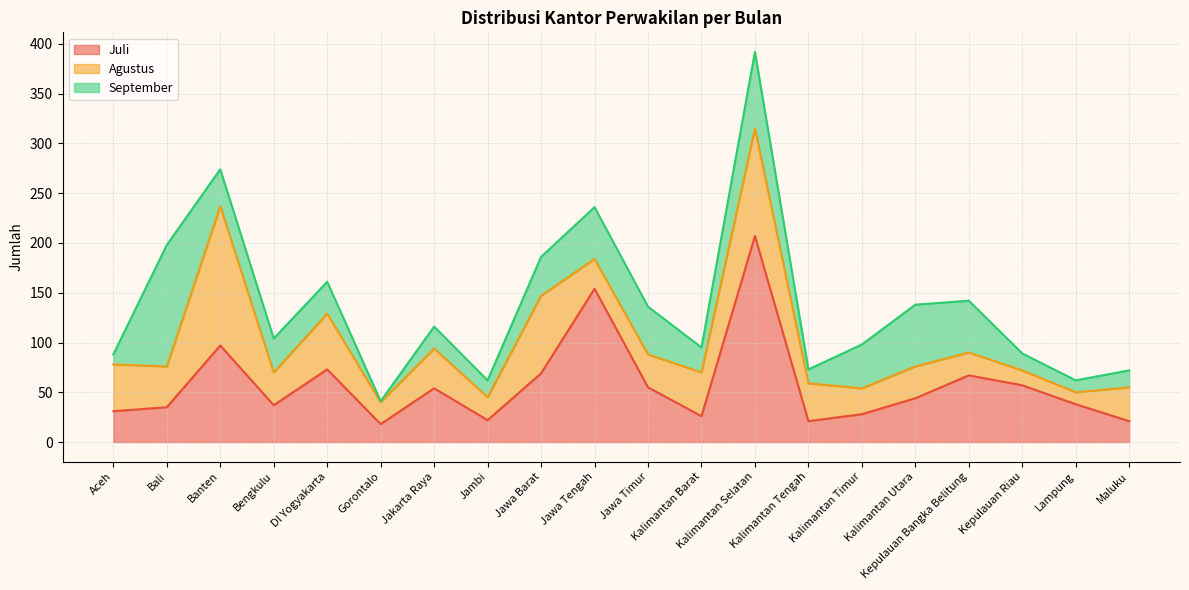

Reading right to left, transcribe all the data shown in this chart.

Juli: 21	38	57	67	44	28	21	207	26	55	154	69	22	54	18	73	37	97	35	31
Agustus: 34	12	15	23	32	26	38	108	44	33	30	78	23	40	22	56	33	140	41	47
September: 17	12	17	52	62	44	14	77	25	48	52	39	17	22	1	32	34	37	122	10